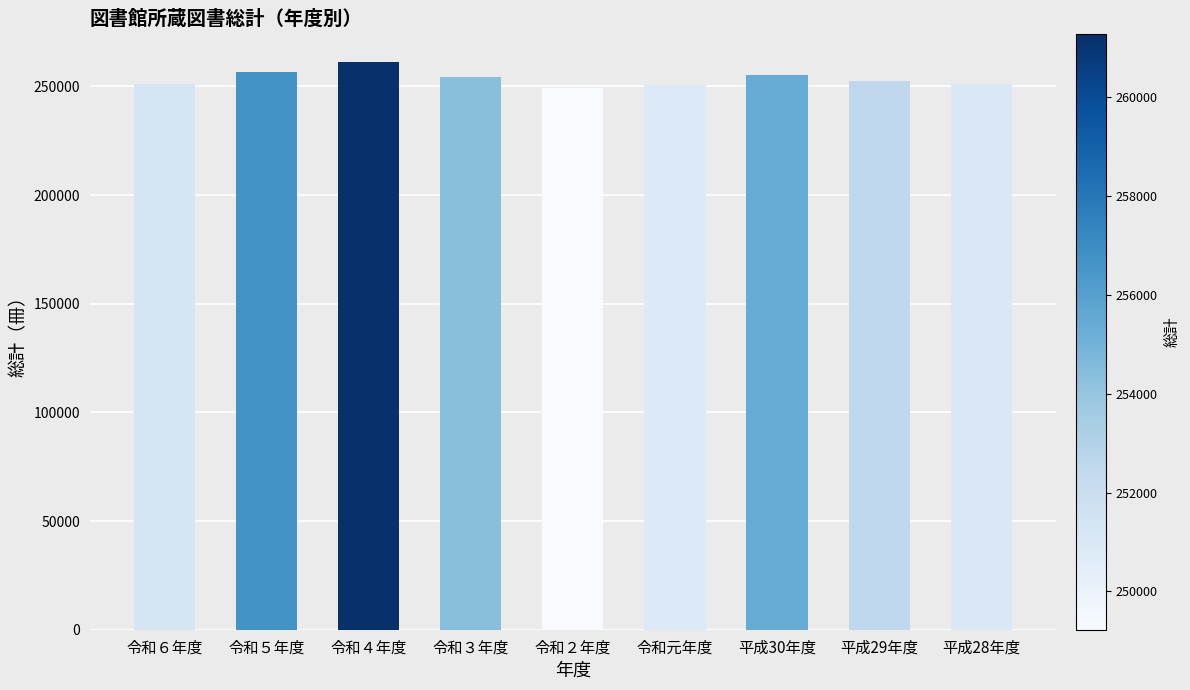

Approximately how many times larger is the value at 令和５年度 compared to 平成30年度?

1.0